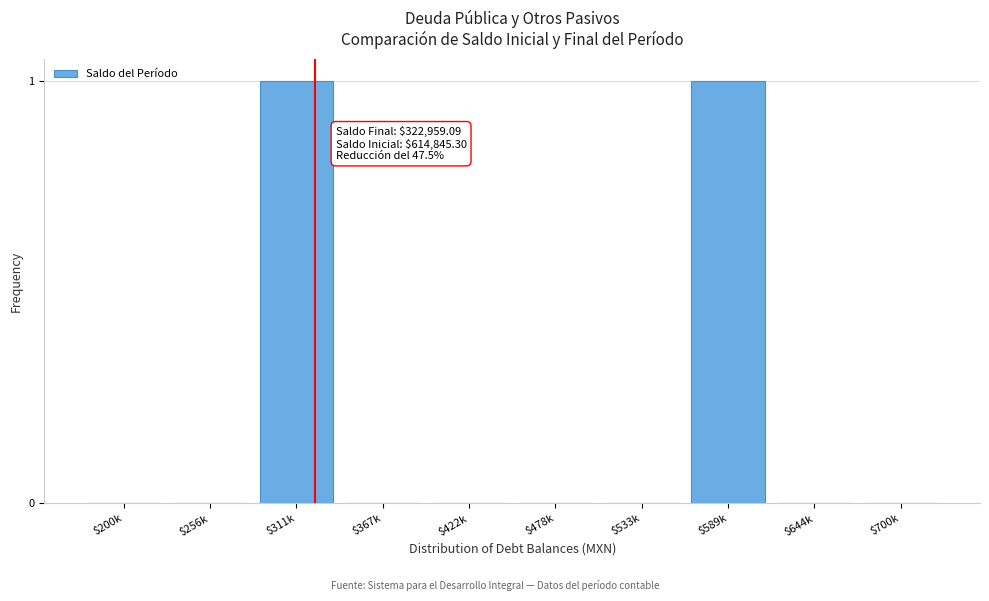

True or false: the data shows 0 at $700k.

True